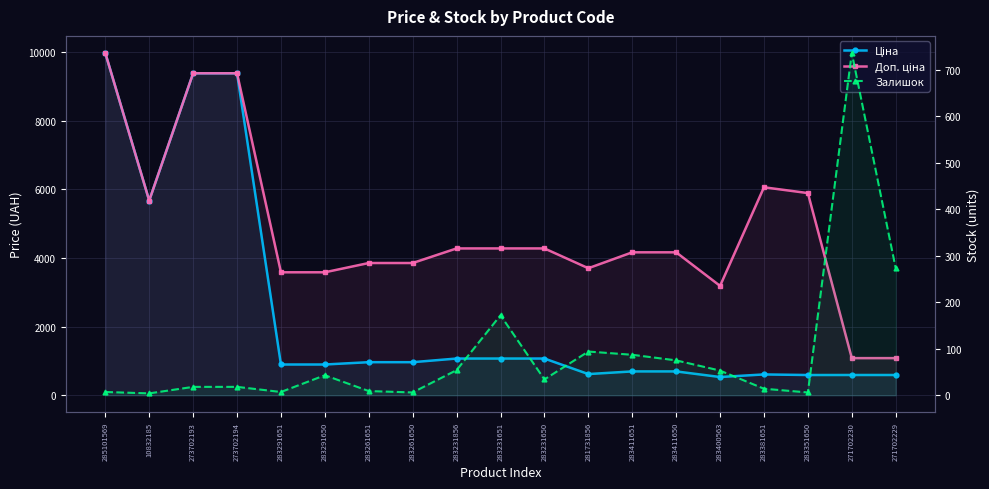

Rank the series by their maximum value, from highest to lowest.

Ціна, Доп. ціна, Залишок